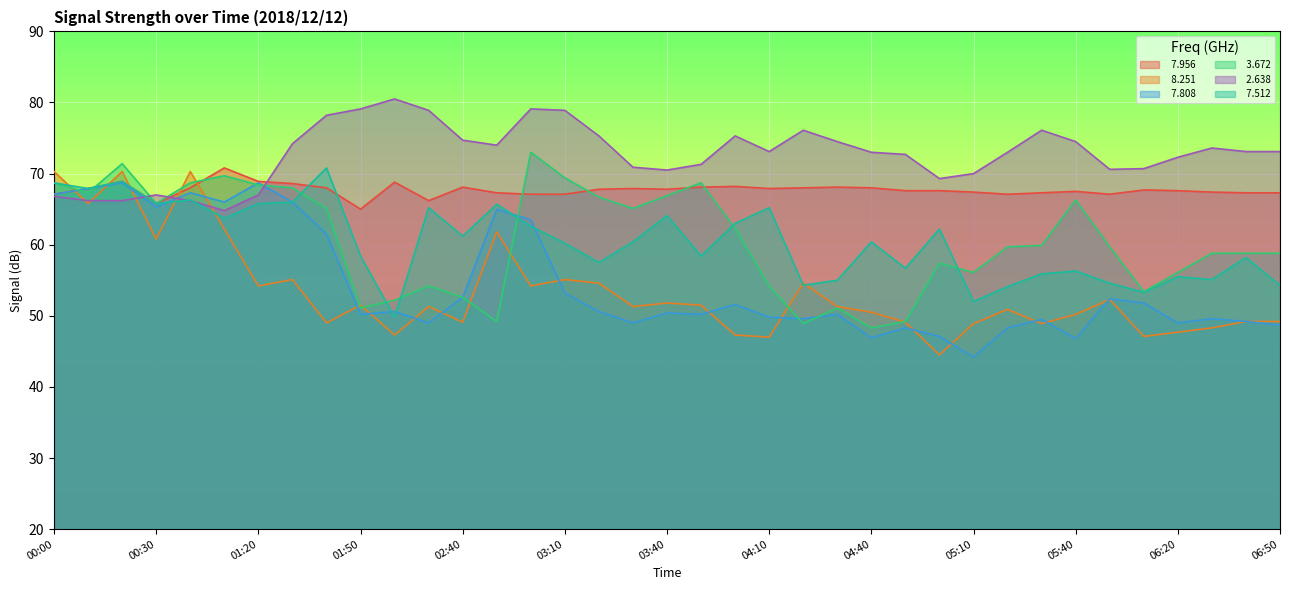

What is the maximum value shown in the chart?

80.5